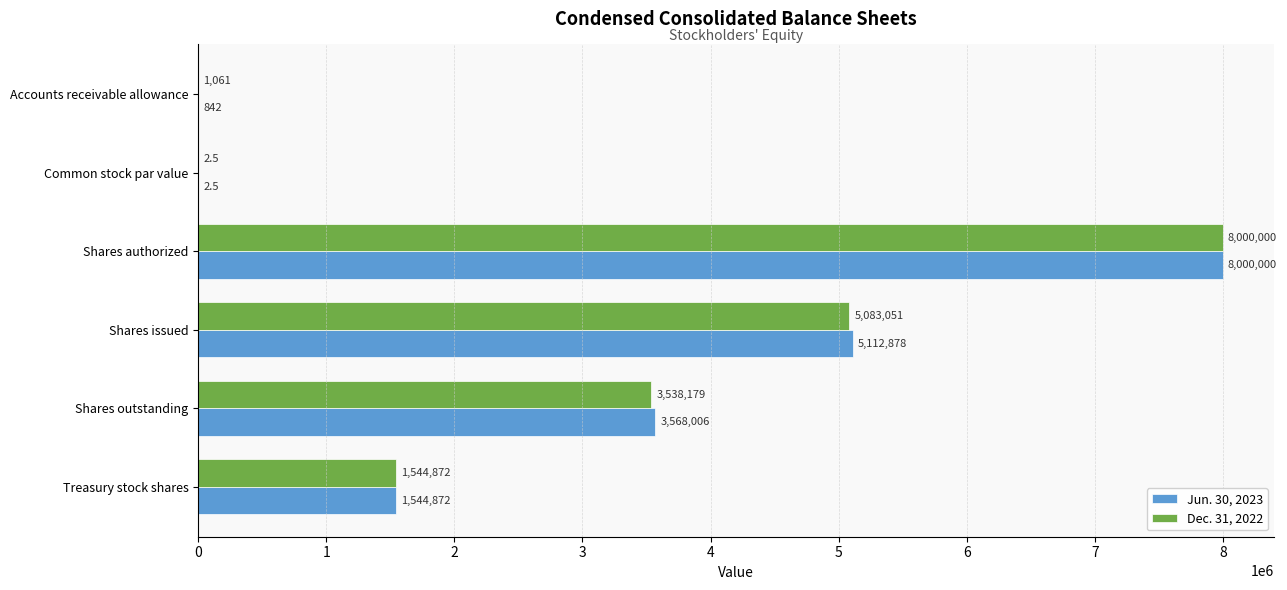

What is the maximum value for Jun. 30, 2023?

8000000.0